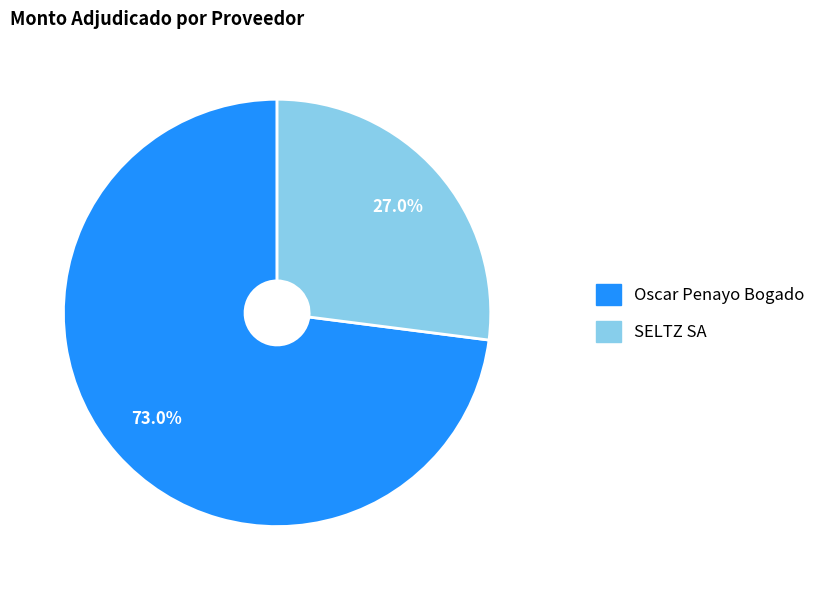

To the nearest percent, what percentage of the pie is SELTZ SA?

27%